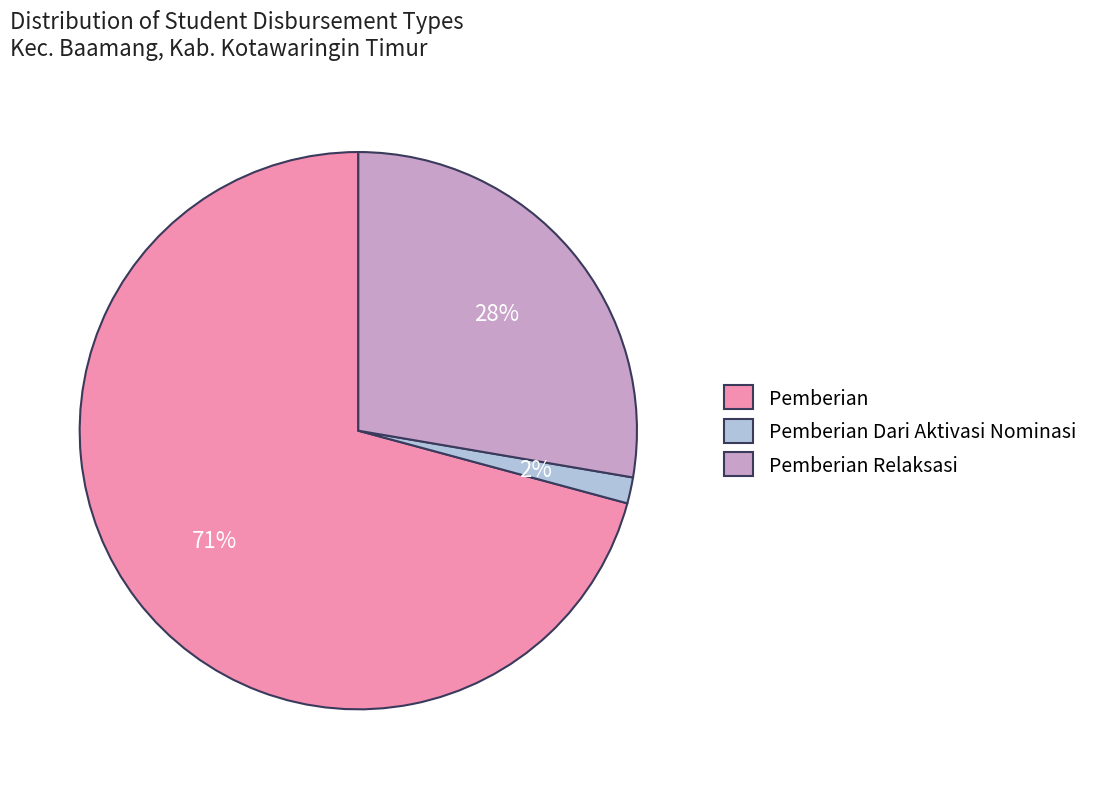

Rank the categories by value from lowest to highest.

Pemberian Dari Aktivasi Nominasi, Pemberian Relaksasi, Pemberian